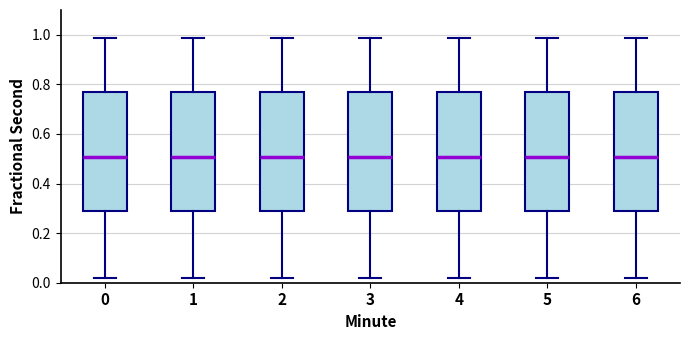

Reading left to right, read every box against the y-axis: the position of its median line, the range the box covers, and the ends of its whiskers. The values are not printed on the chart, so give them approximately, as read against the axis.

0: median 0.50, box 0.28 to 0.76, whiskers 0.02 to 0.98
1: median 0.50, box 0.28 to 0.76, whiskers 0.02 to 0.98
2: median 0.50, box 0.28 to 0.76, whiskers 0.02 to 0.98
3: median 0.50, box 0.28 to 0.76, whiskers 0.02 to 0.98
4: median 0.50, box 0.28 to 0.76, whiskers 0.02 to 0.98
5: median 0.50, box 0.28 to 0.76, whiskers 0.02 to 0.98
6: median 0.50, box 0.28 to 0.76, whiskers 0.02 to 0.98